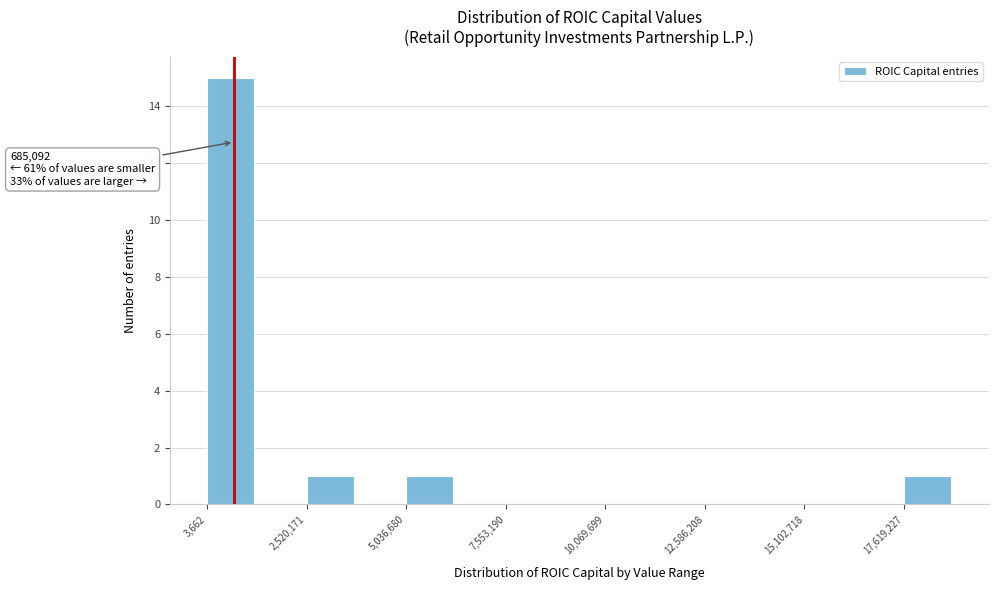

Read against the x-axis, roughly where is the centre of the tallest bar?

500000